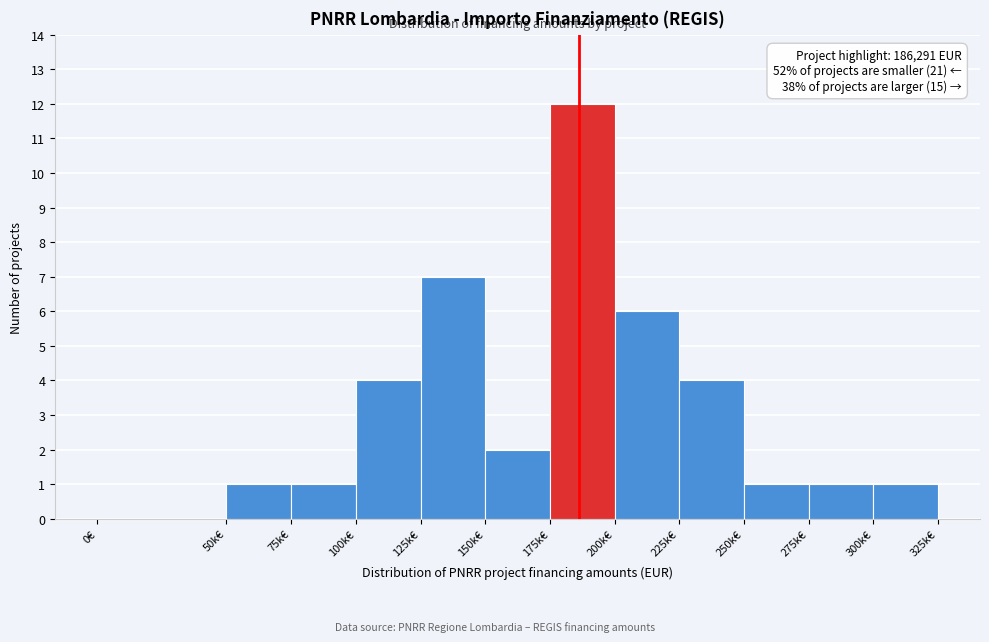

Reading left to right, list all the values displayed in this chart.

0€=0	50k€=1	75k€=1	100k€=4	125k€=7	150k€=2	175k€=12	200k€=6	225k€=4	250k€=1	275k€=1	300k€=1